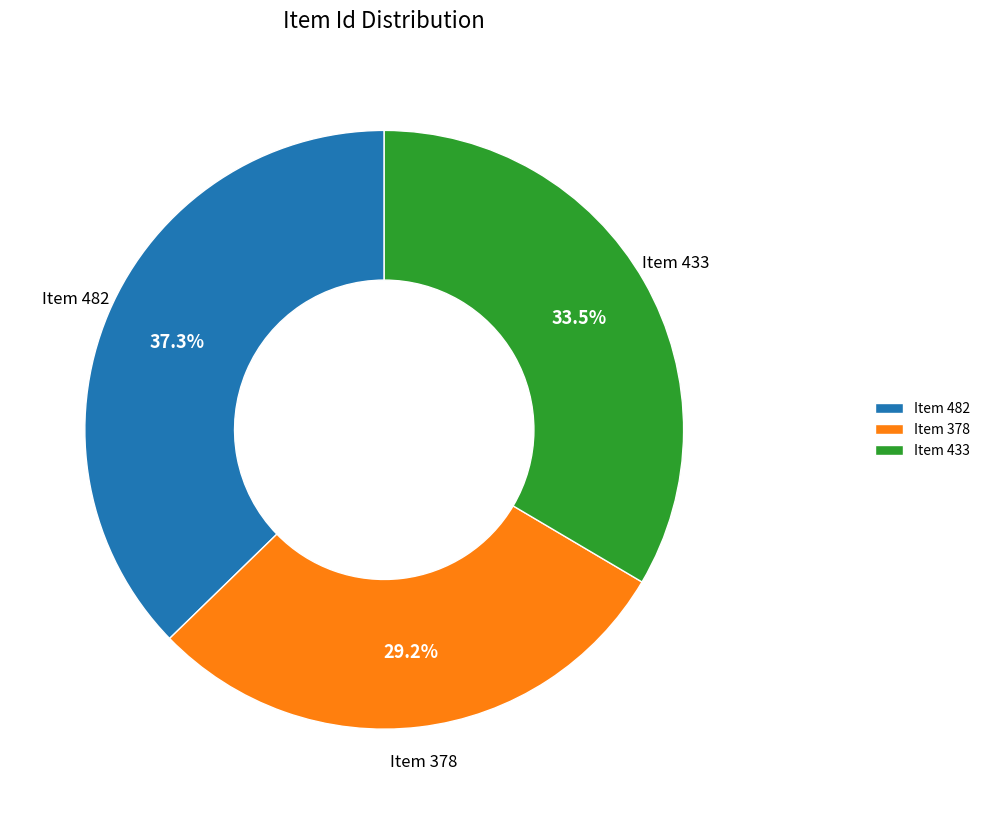

What is the largest slice in the pie chart?

Item 482